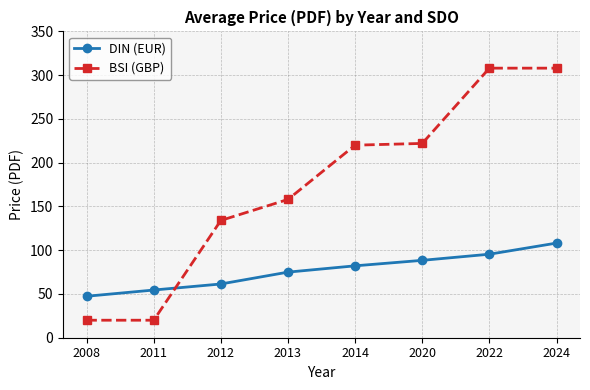

List the series in order of their overall mean, lowest first.

DIN (EUR), BSI (GBP)